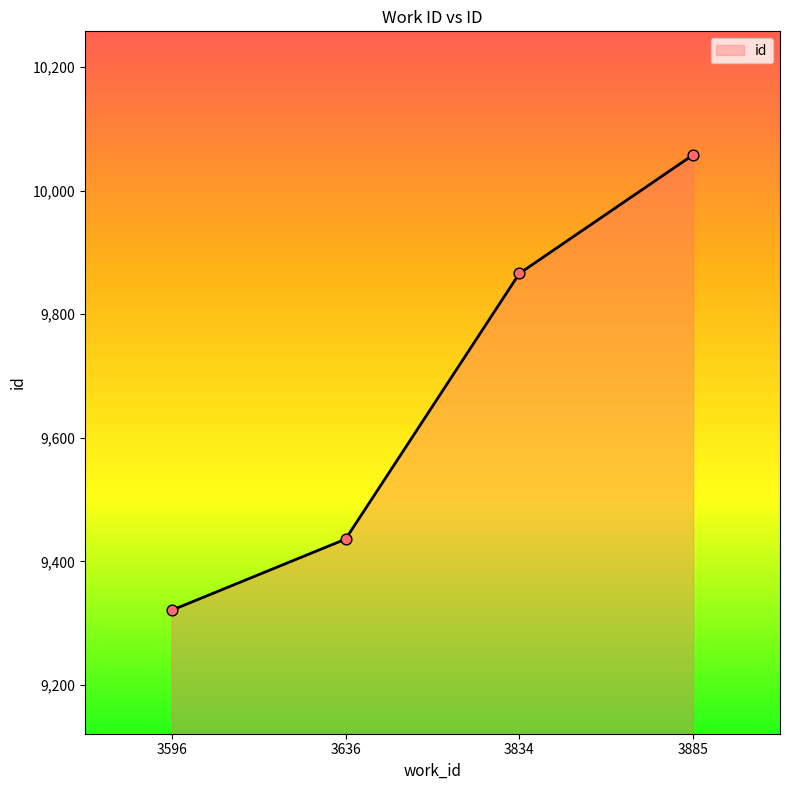

What is the change in value from 3834 to 3885?

+192